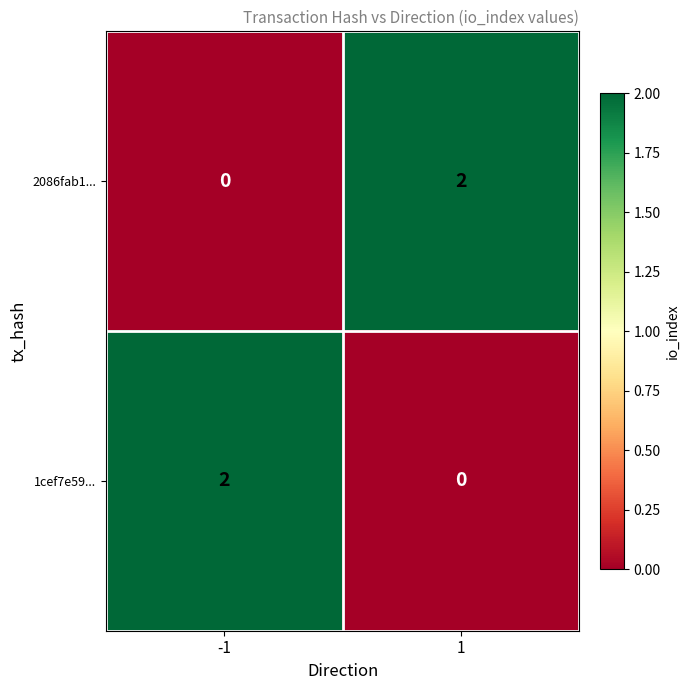

The 1cef7e59... series shows -1 at 1. True or false?

False